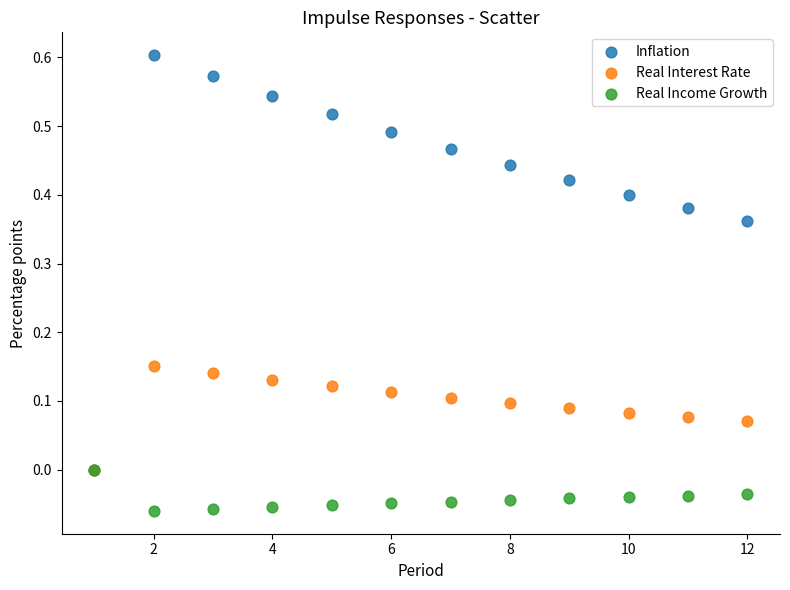

What are all the series names shown in the legend?

Inflation, Real Interest Rate, Real Income Growth